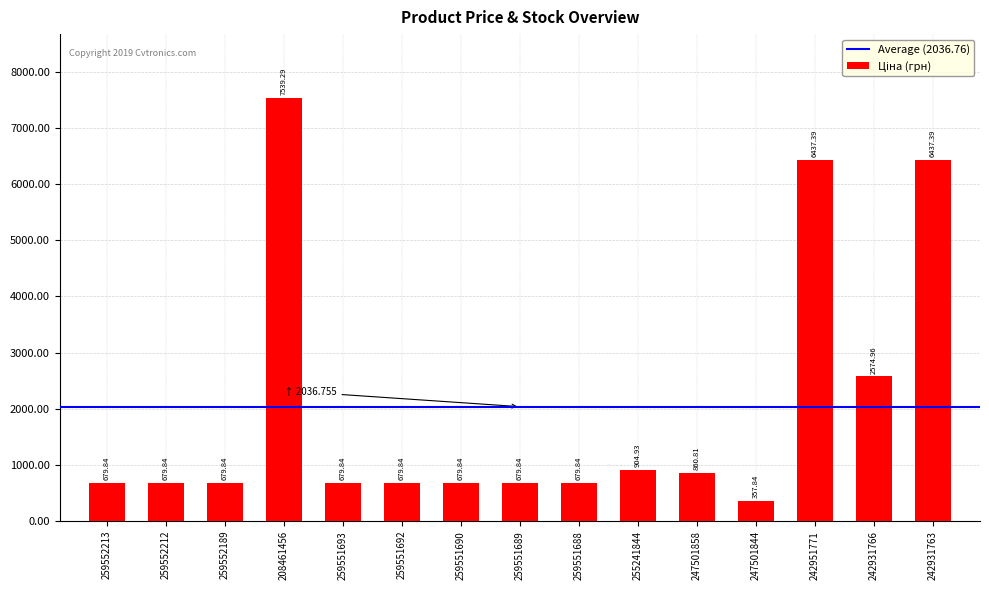

Between 259551688 and 242951771, which is larger?

242951771